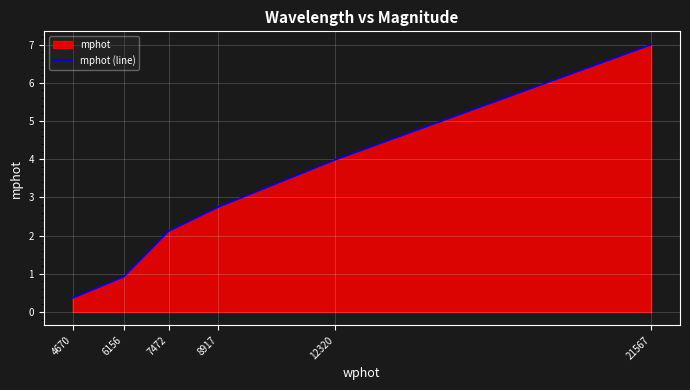

What is the difference between the values at 21567 and 8917?

4.3